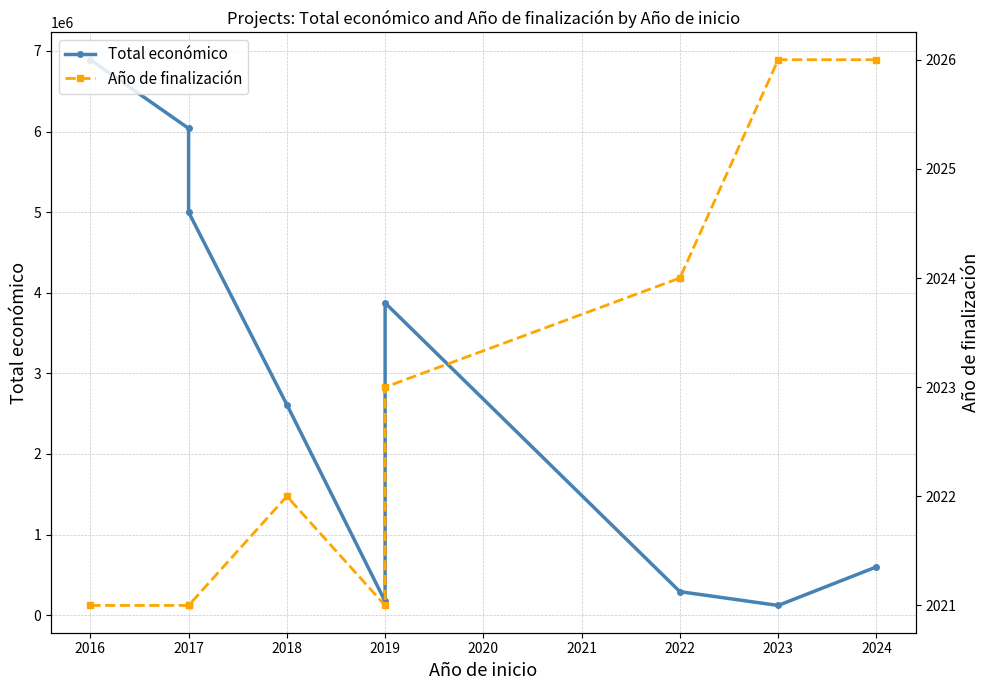

What is the average value of the Año de finalización series?

2023